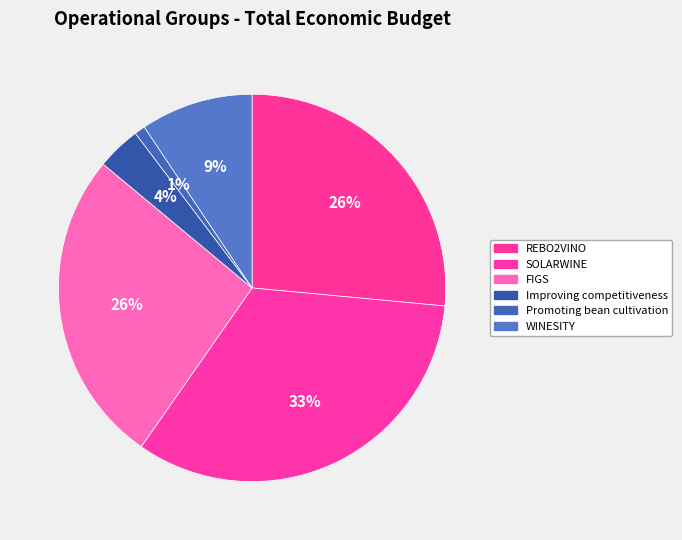

Count the number of slices in the pie.

6